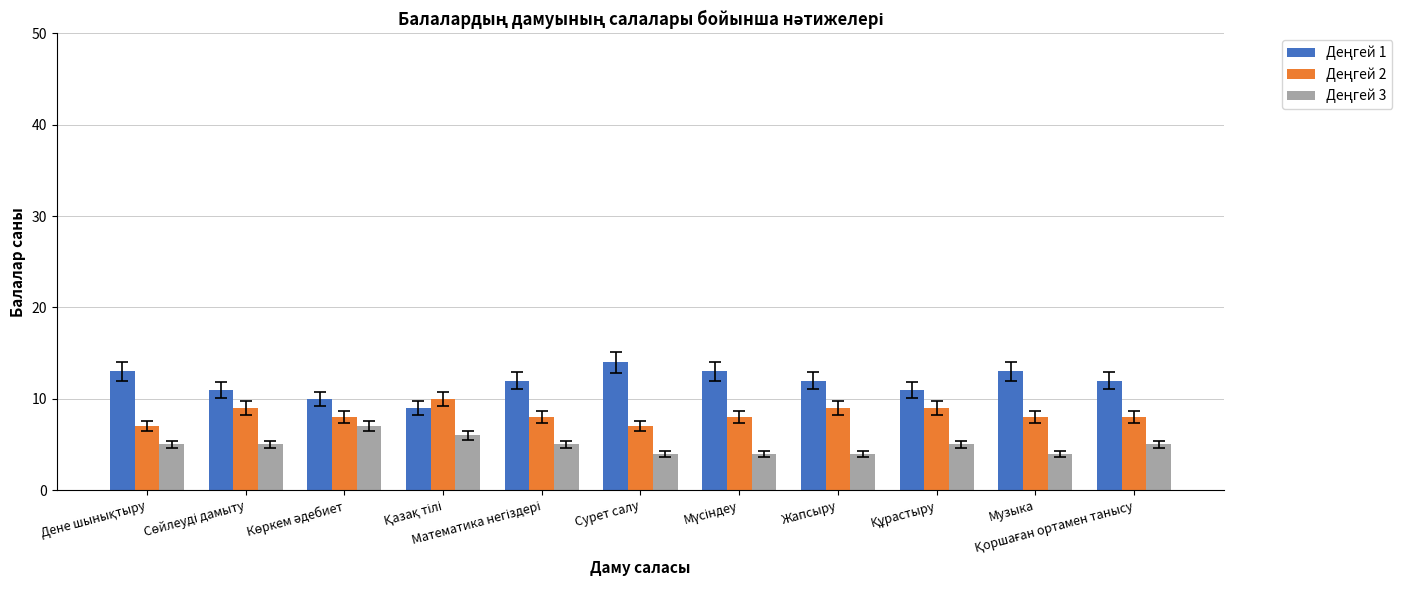

What is the greatest value displayed?

14